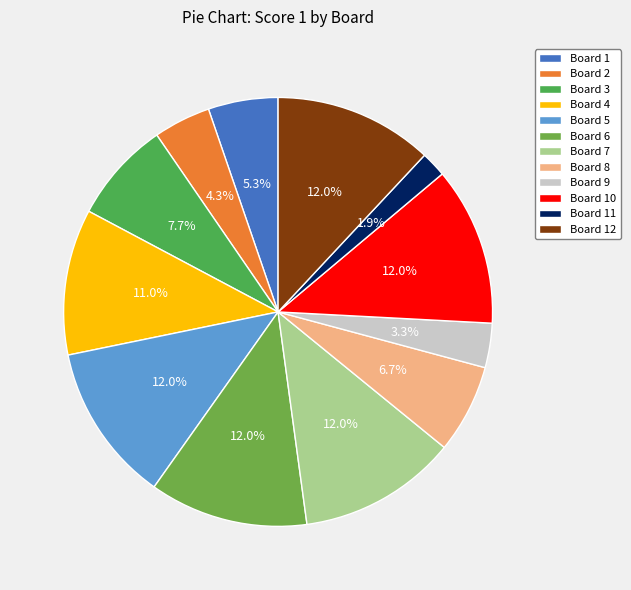

To the nearest percent, what is the difference between the largest and smallest slice percentages?

10%